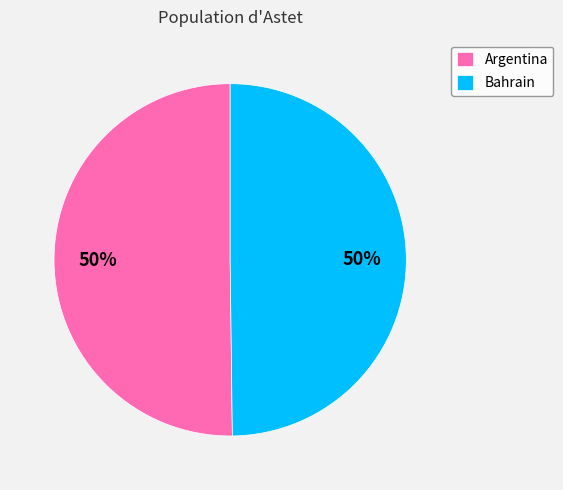

What is the ratio of the value at Bahrain to the value at Argentina?

1.0